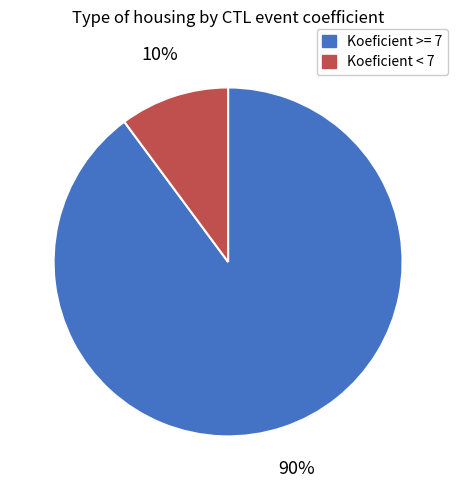

To the nearest percent, what is the average slice percentage?

50%